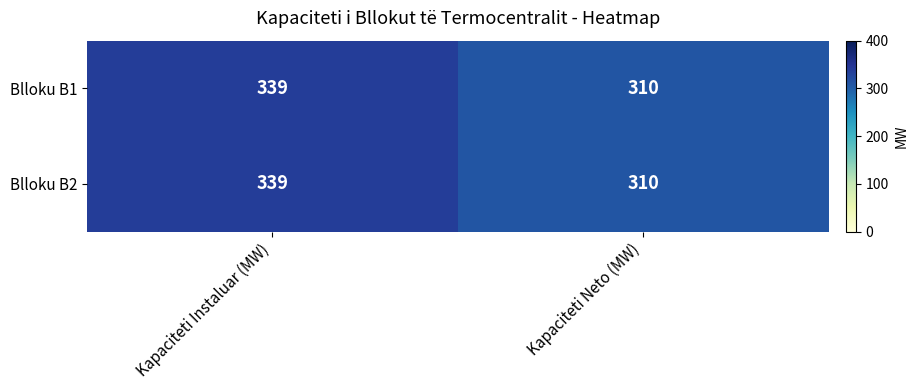

What is the sum of the Blloku B1 values at Kapaciteti Neto (MW) and Kapaciteti Instaluar (MW)?

649